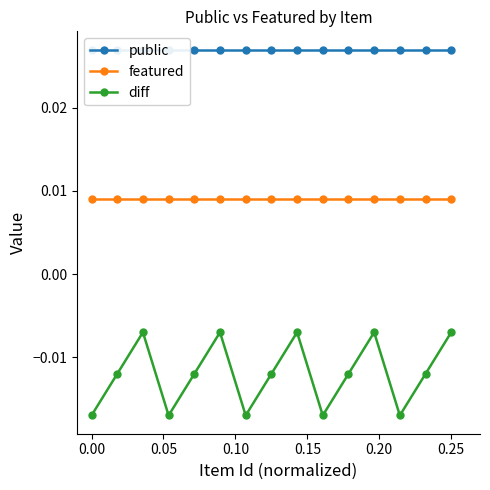

True or false: diff and featured cross at least once.

False